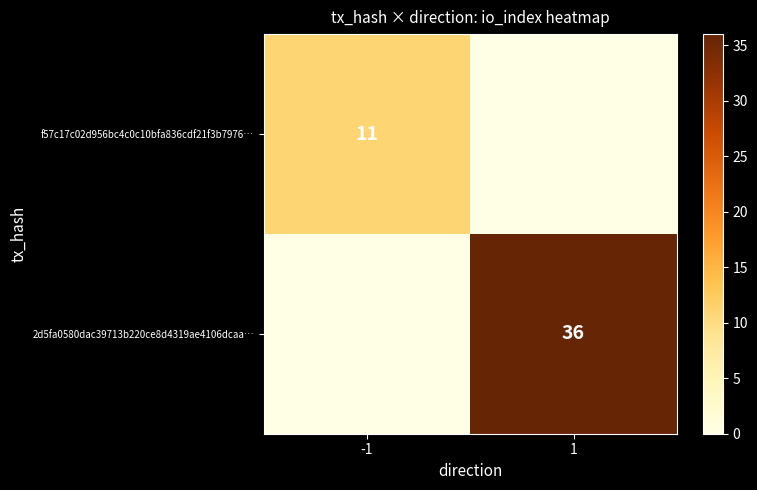

Which has a higher value, -1 or 1?

-1